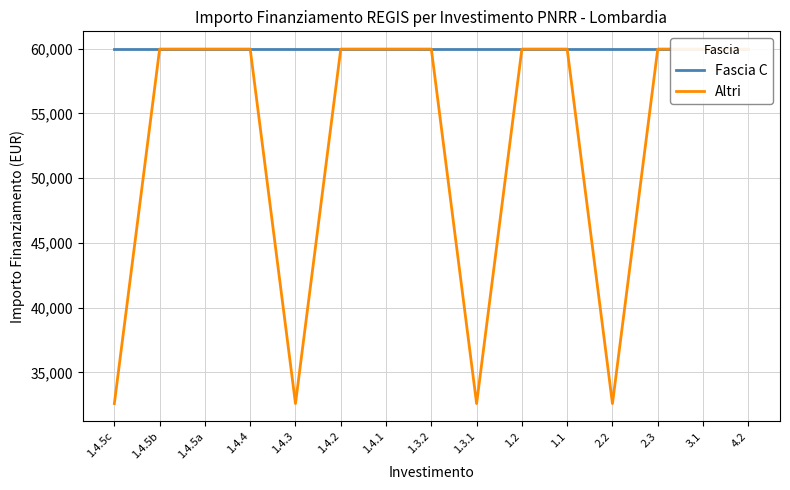

Which category has the lowest value in the Fascia C series?

1.4.5c